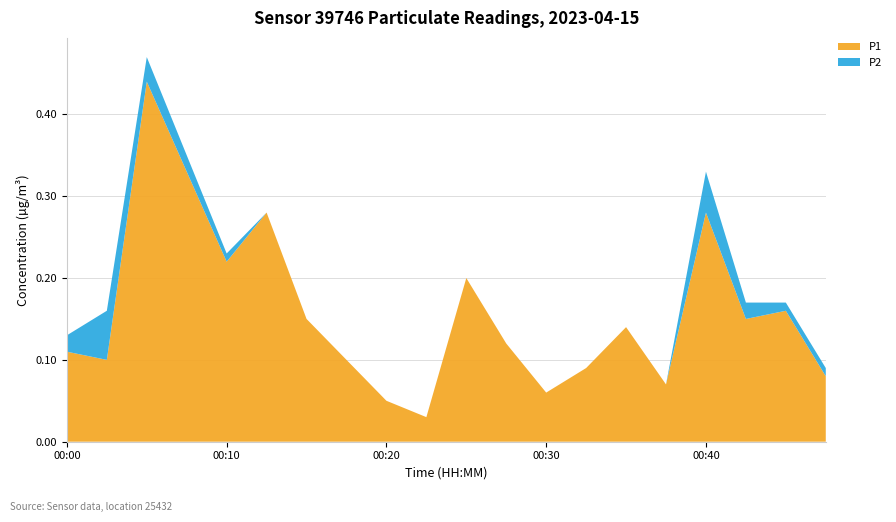

Reading left to right, extract all data points from this chart.

P1: 00:00=0.1	00:03=0.1	00:05=0.4	00:08=0.3	00:10=0.2	00:13=0.3	00:15=0.1	00:18=0.1	00:20=0.1	00:23=0.0	00:25=0.2	00:27=0.1	00:30=0.1	00:32=0.1	00:35=0.1	00:37=0.1	00:40=0.3	00:42=0.1	00:45=0.2	00:47=0.1
P2: 00:00=0.0	00:03=0.1	00:05=0.0	00:08=0.0	00:10=0.0	00:13=0.0	00:15=0.0	00:18=0.0	00:20=0.0	00:23=0.0	00:25=0.0	00:27=0.0	00:30=0.0	00:32=0.0	00:35=0.0	00:37=0.0	00:40=0.1	00:42=0.0	00:45=0.0	00:47=0.0